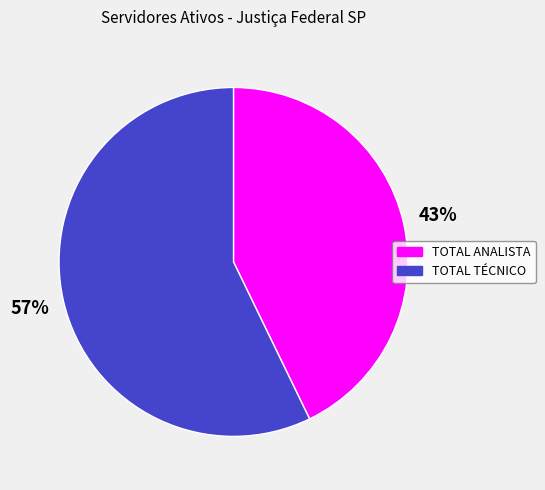

To the nearest percent, what is the combined percentage of TOTAL ANALISTA and TOTAL TÉCNICO?

100%